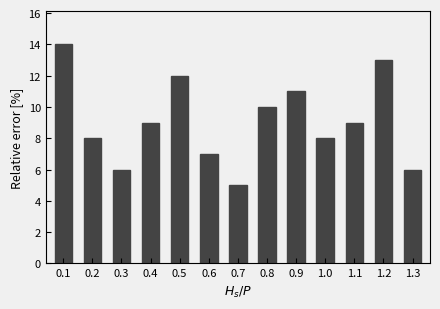

The chart shows a value of 1 at 0.7. True or false?

False